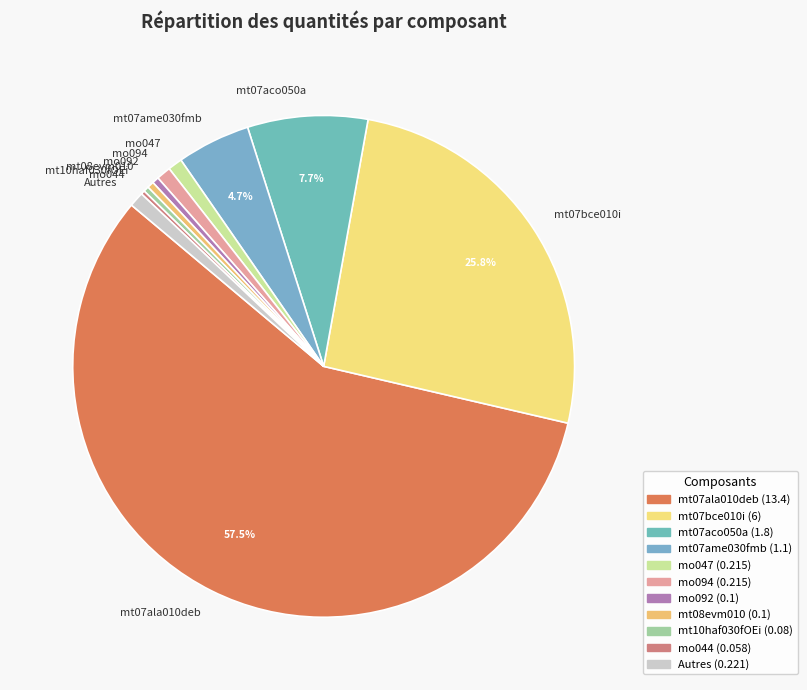

Which category has the biggest portion of the pie?

mt07ala010deb